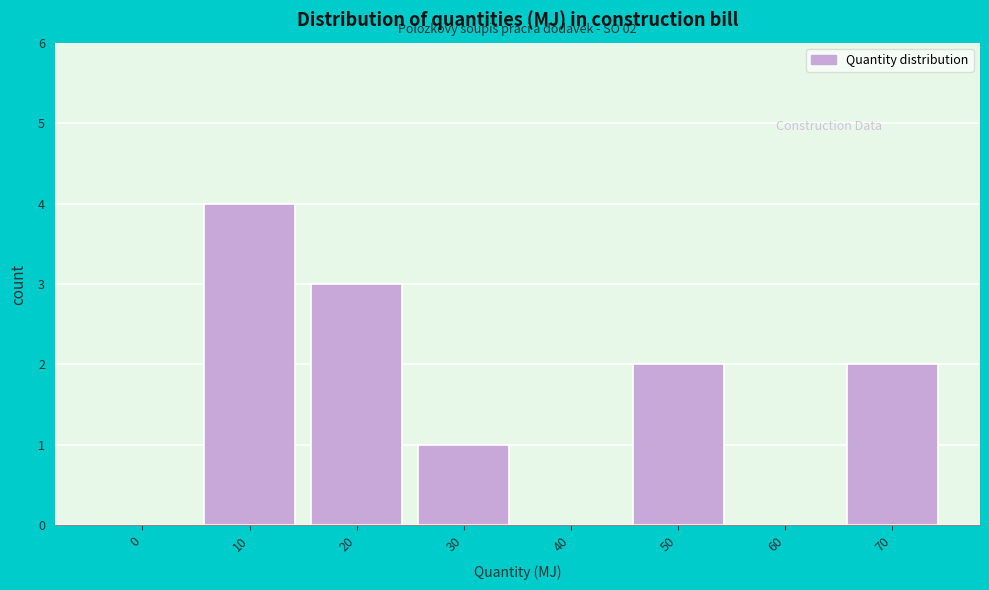

Reading left to right, extract all data points from this chart.

0=0	10=4	20=3	30=1	40=0	50=2	60=0	70=2